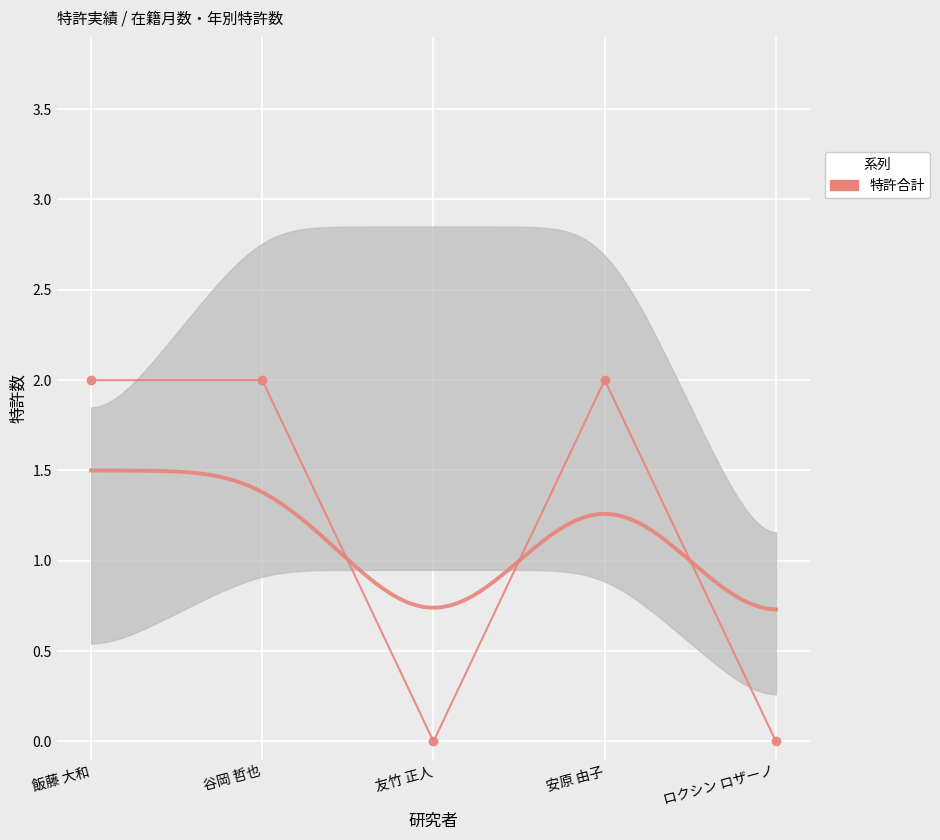

How many data points are less than 2?

2